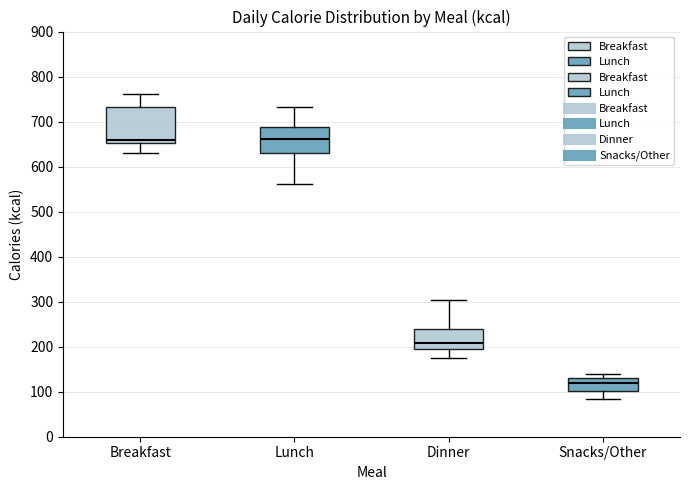

Where does the upper whisker of the box for Dinner end on the y-axis? The values are not printed on the chart, so give them approximately, as read against the axis.

300